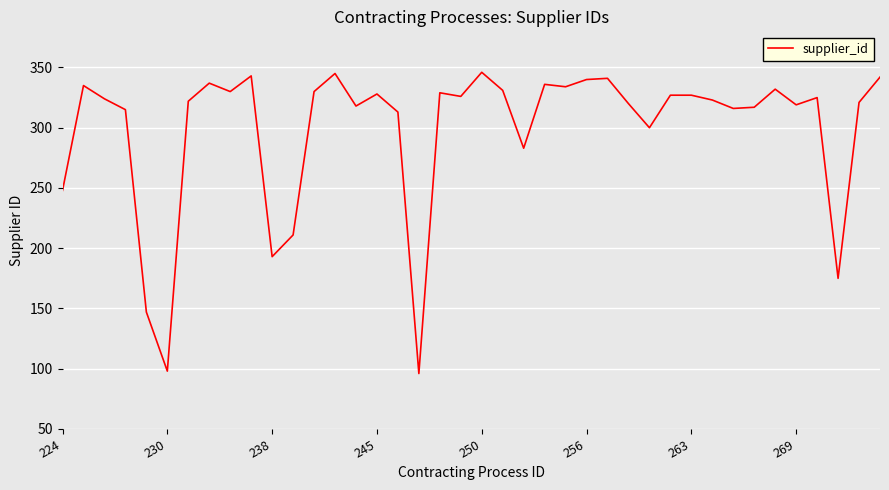

What is the difference between the maximum and minimum values?

250